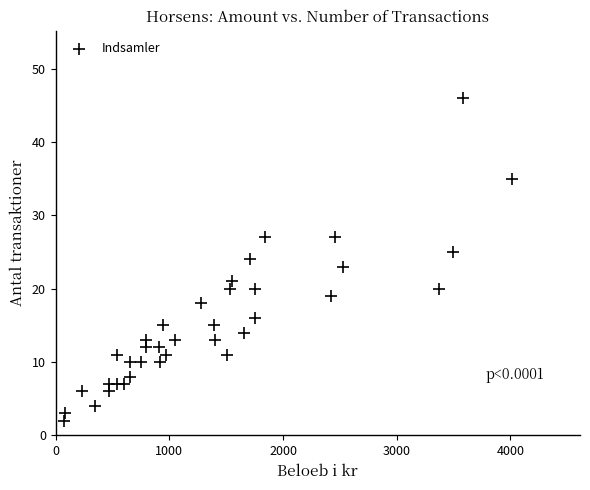

What is the range of Y values (max minus min)?

44